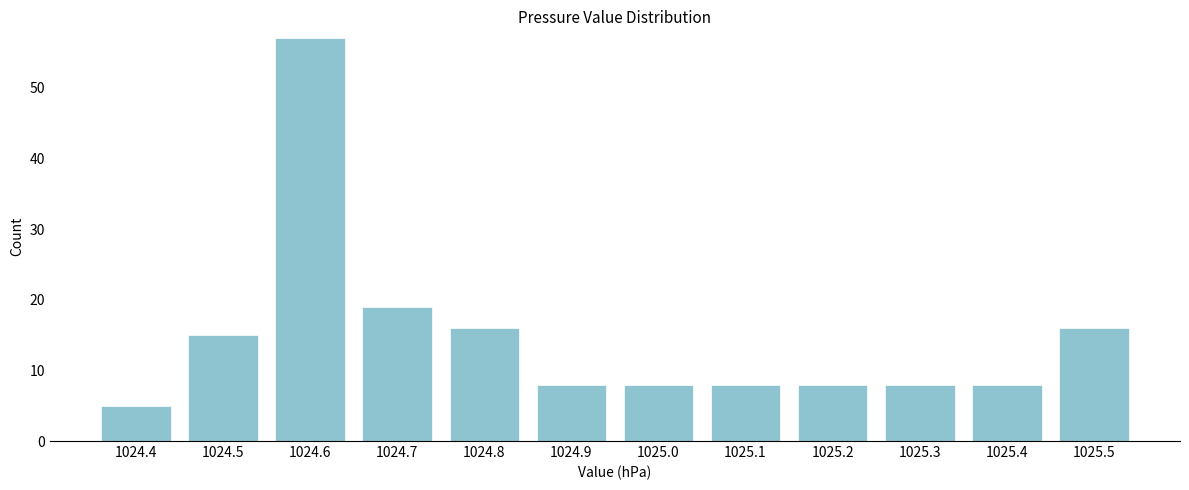

Reading left to right, extract all data points from this chart.

5	15	57	19	16	8	8	8	8	8	8	16